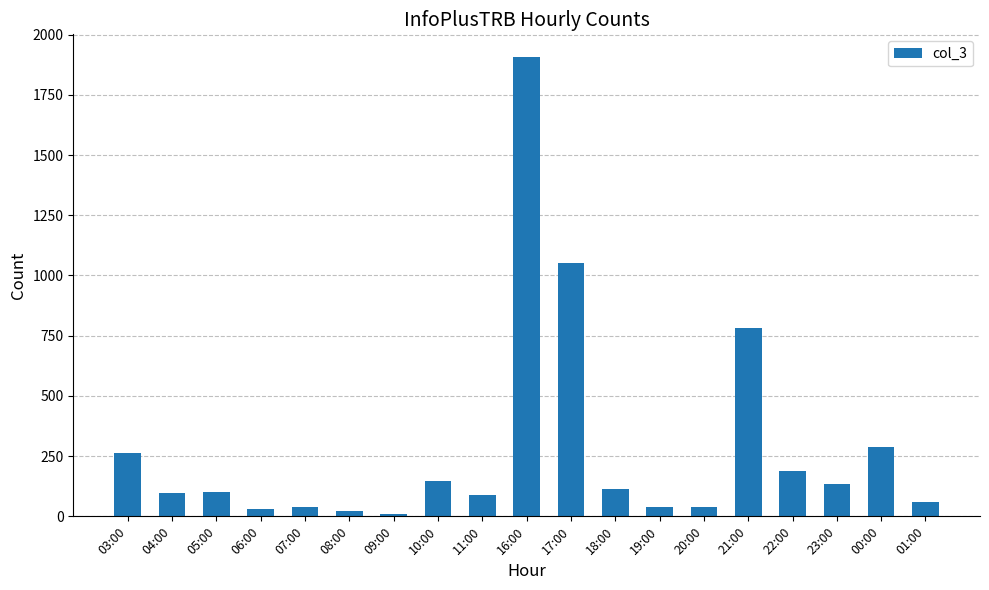

At which label is the value closest to 957?

17:00